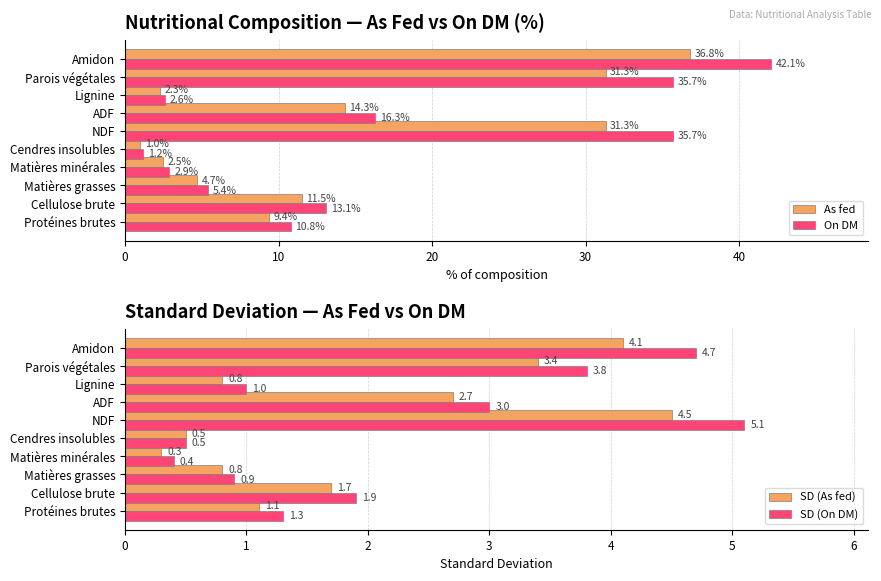

What value does the SD (On DM) series have at Amidon?

4.7